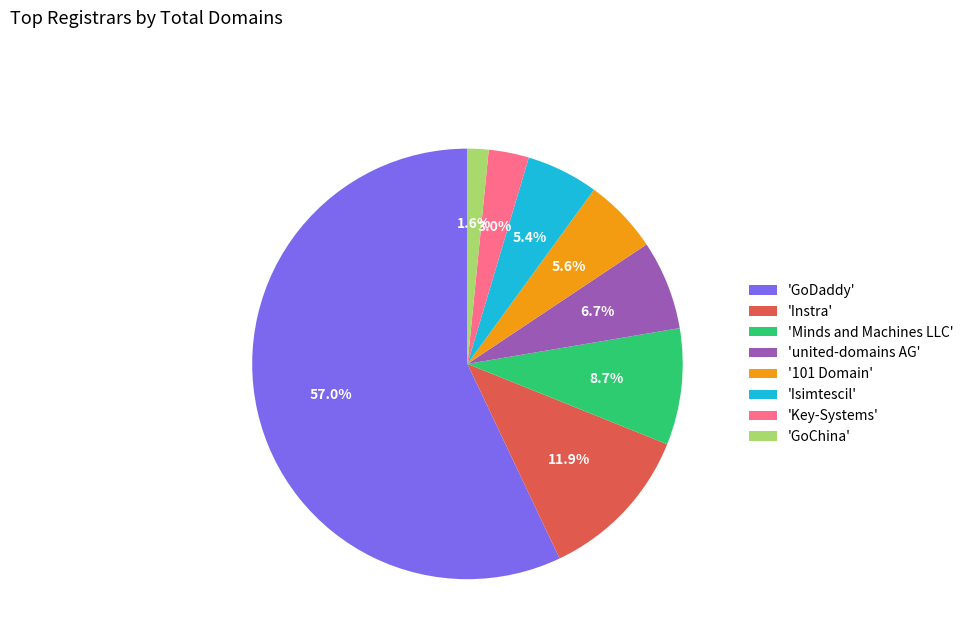

Which category has the biggest portion of the pie?

'GoDaddy'